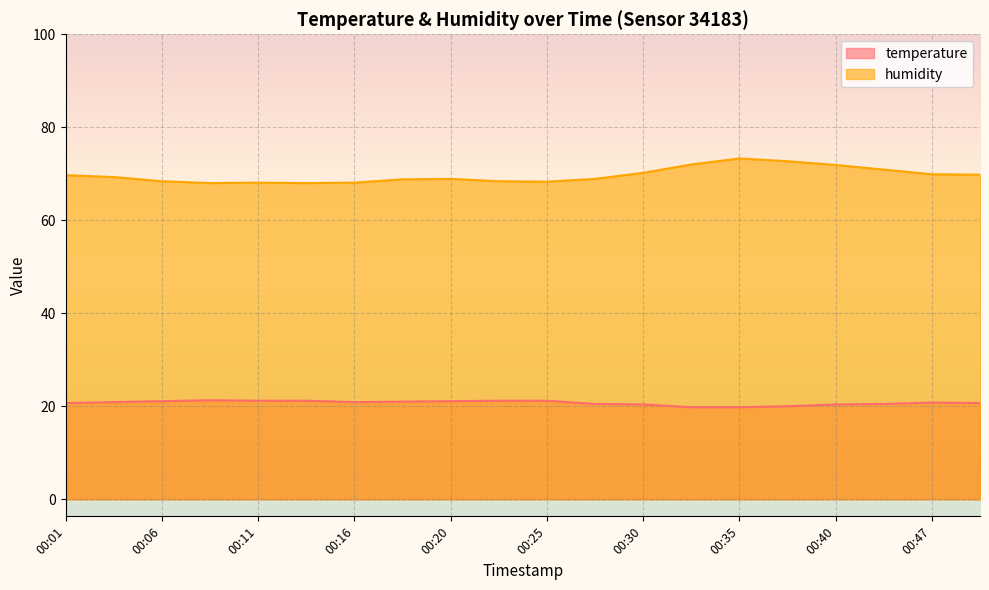

True or false: humidity and temperature cross at least once.

False